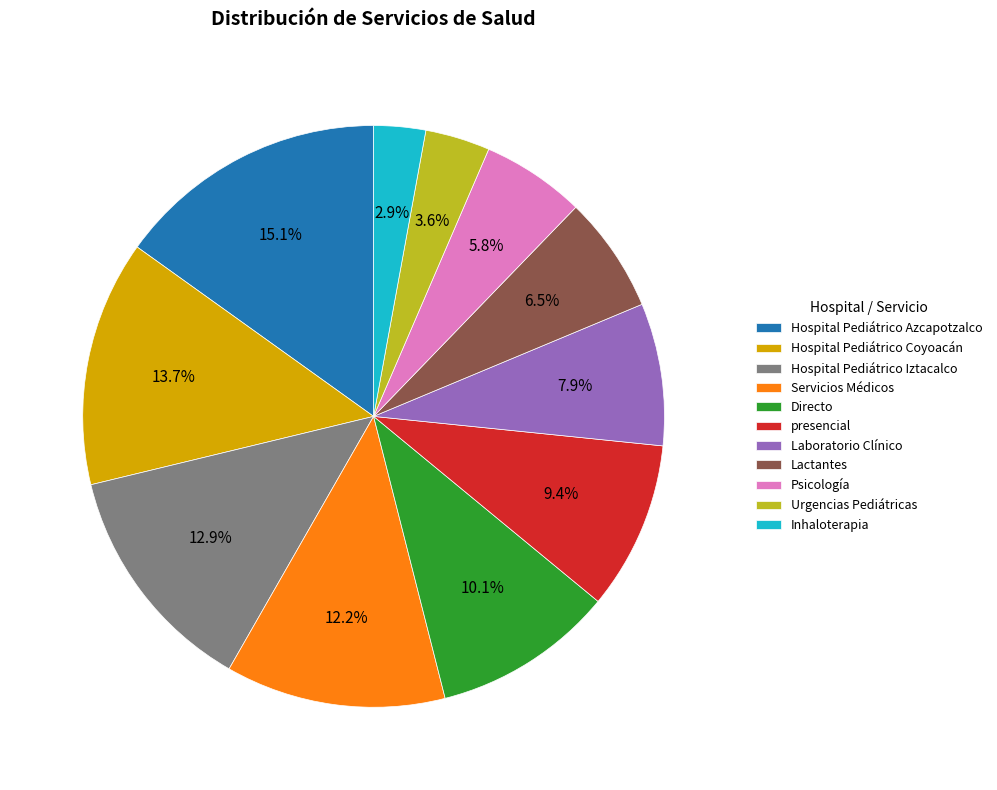

To the nearest percent, what is the difference between the Hospital Pediátrico Azcapotzalco and Hospital Pediátrico Iztacalco slice percentages?

2%